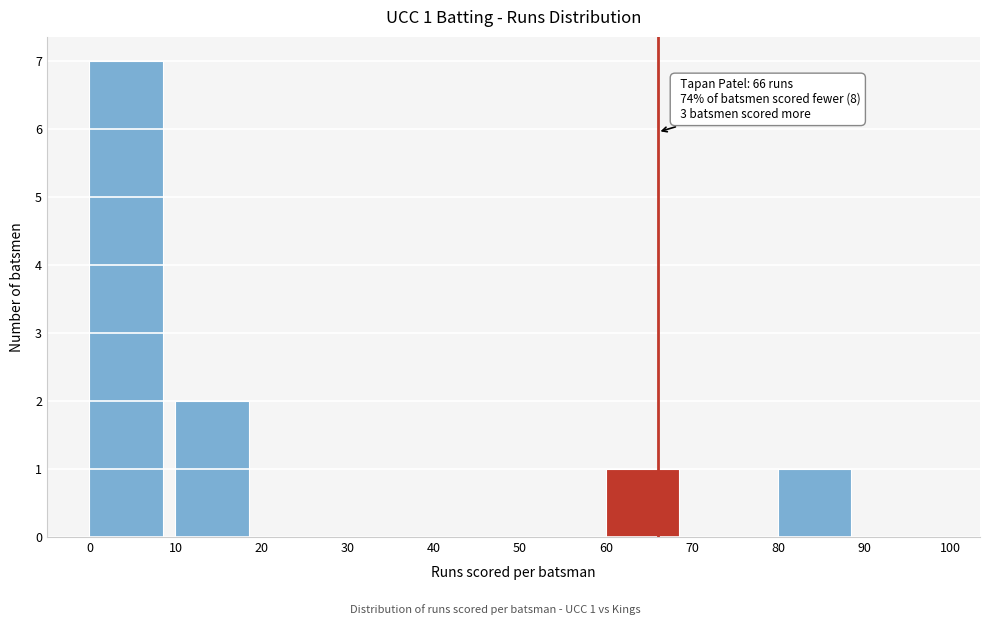

Over which range of the x-axis is the bar tallest?

0 to 10